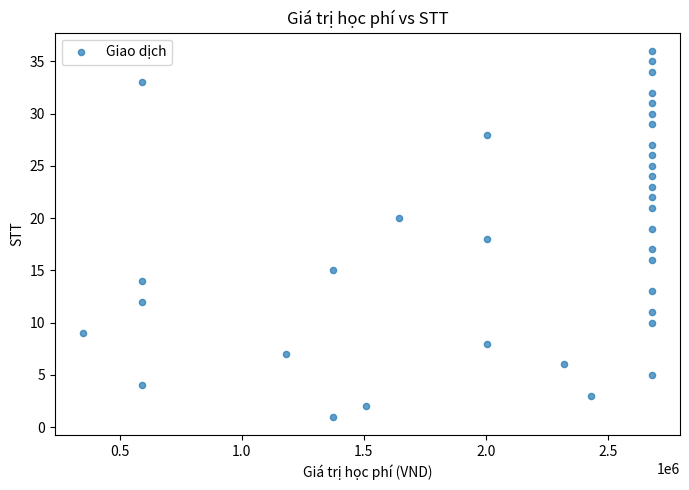

What is the range of X values (max minus min)?

2330000